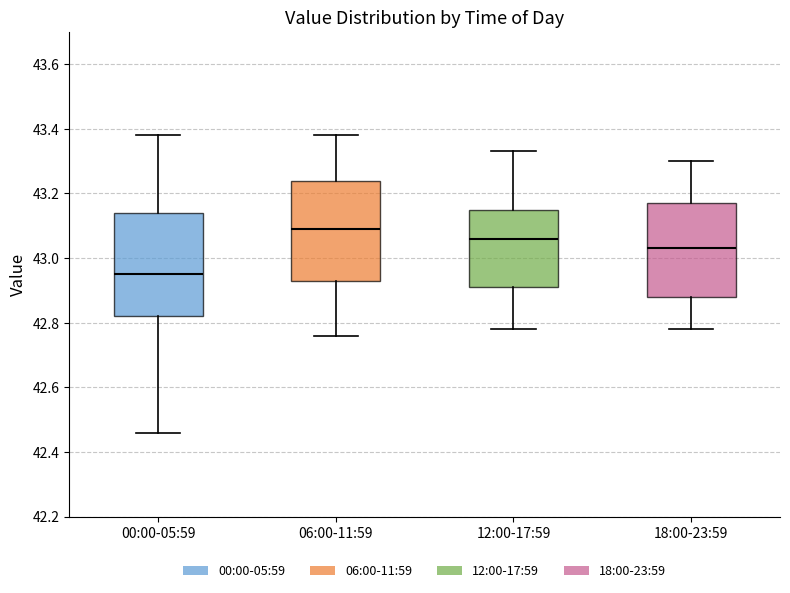

Reading left to right, transcribe this box plot: for each box, give where its median line is, the range the box spans, and where its two whiskers end, as read against the y-axis. The values are not printed on the chart, so give them approximately, as read against the axis.

00:00-05:59: median 42.96, box 42.82 to 43.14, whiskers 42.46 to 43.38
06:00-11:59: median 43.10, box 42.94 to 43.24, whiskers 42.76 to 43.38
12:00-17:59: median 43.06, box 42.92 to 43.16, whiskers 42.78 to 43.34
18:00-23:59: median 43.04, box 42.88 to 43.18, whiskers 42.78 to 43.30